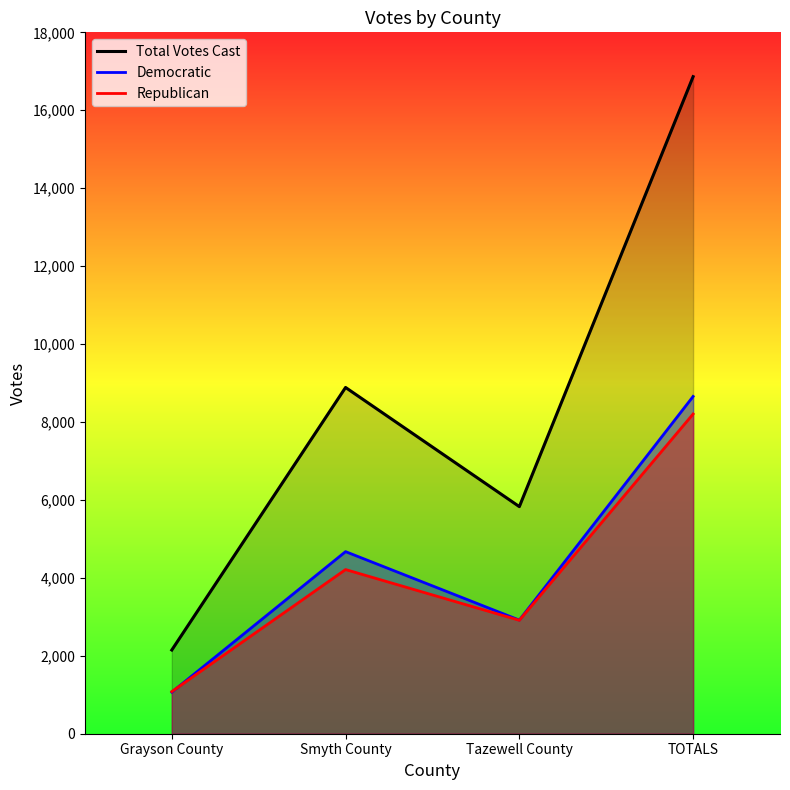

At which category does the chart reach its minimum across all series?

Grayson County